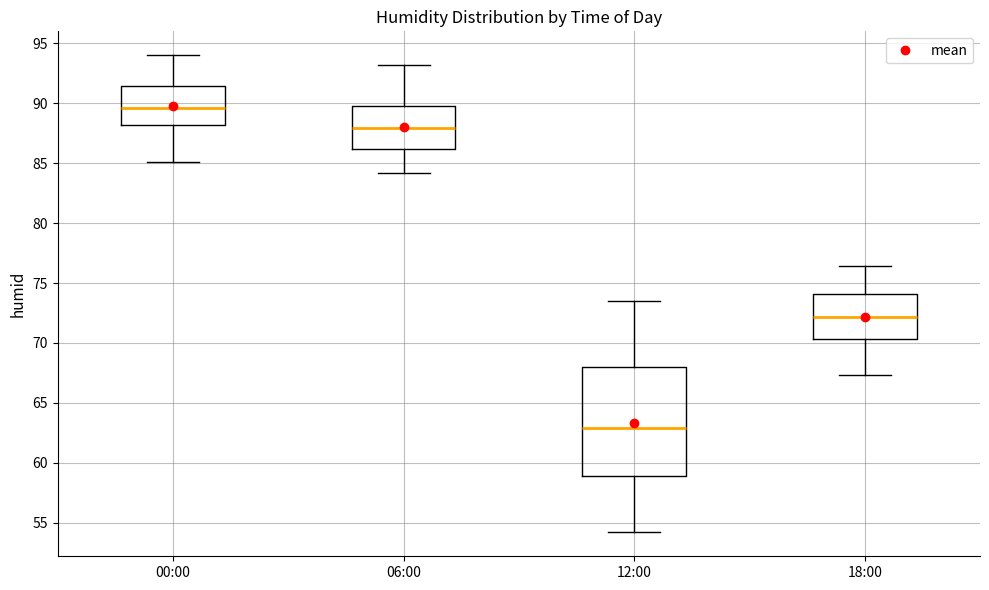

Which box is the tallest, from its lower edge to its upper edge?

12:00